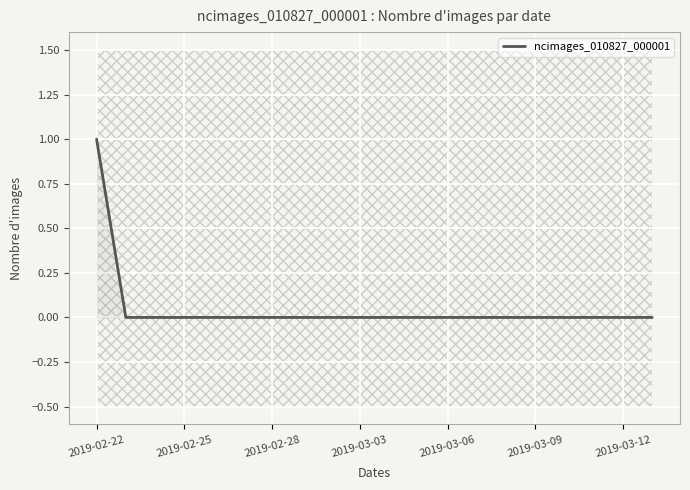

Which has a higher value, 18 or 13?

18